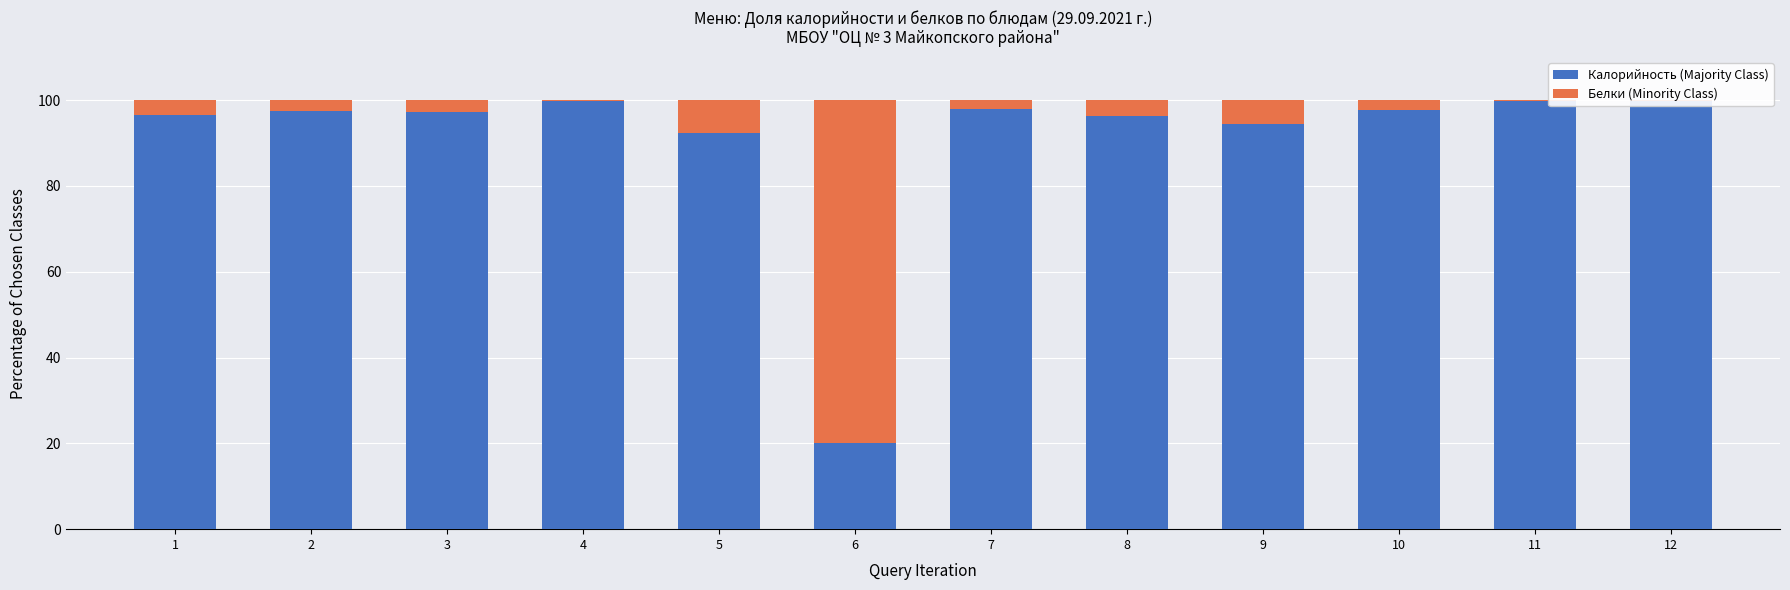

Where does the Белки (Minority Class) series first go above 2?

1